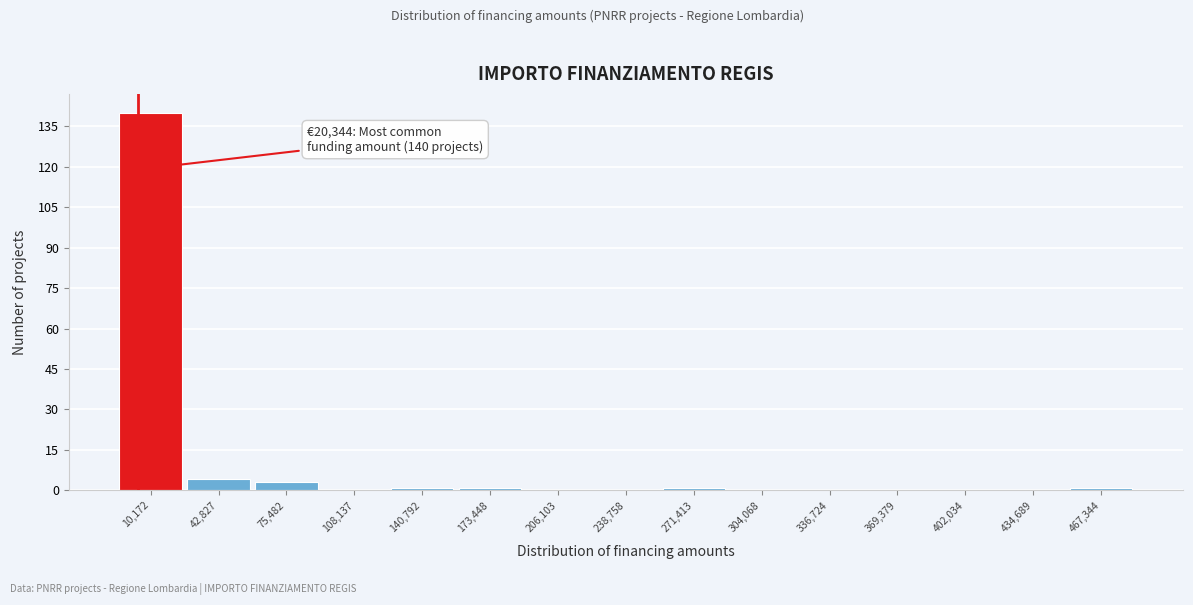

Reading left to right, extract all data points from this chart.

10,172=140	42,827=4	75,482=3	108,137=0	140,792=1	173,448=1	206,103=0	238,758=0	271,413=1	304,068=0	336,724=0	369,379=0	402,034=0	434,689=0	467,344=1